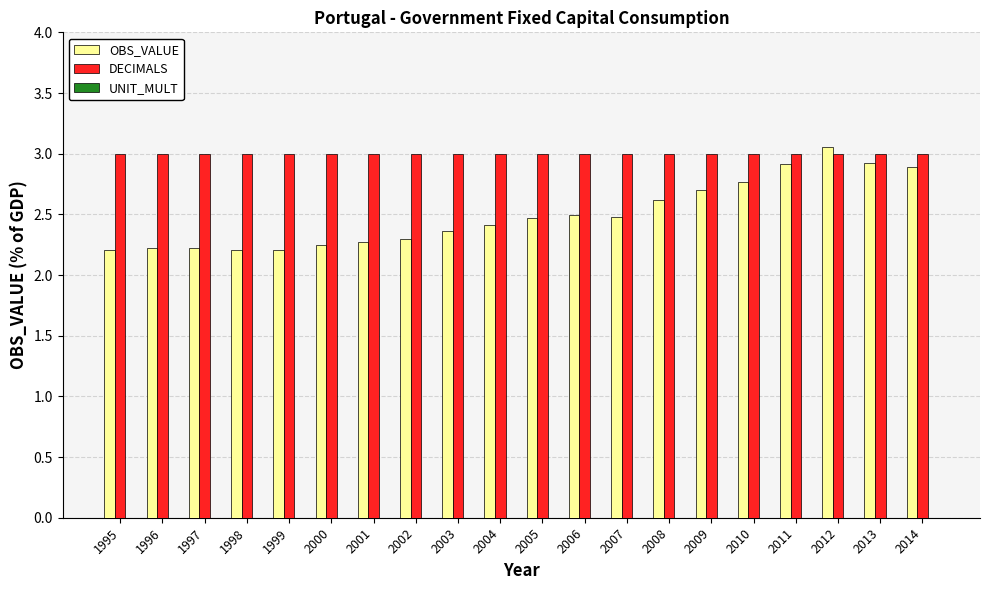

The value of OBS_VALUE at 1997 is 2.2. True or false?

True